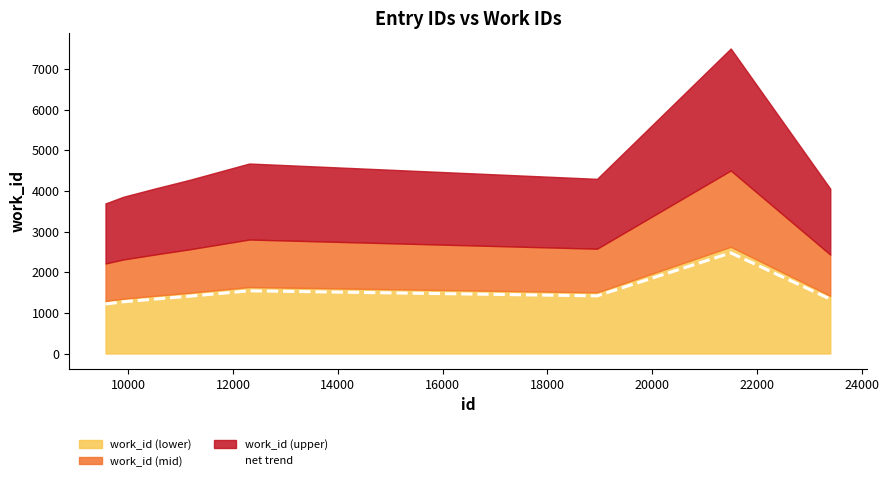

What is the minimum value for net trend?

1219.4